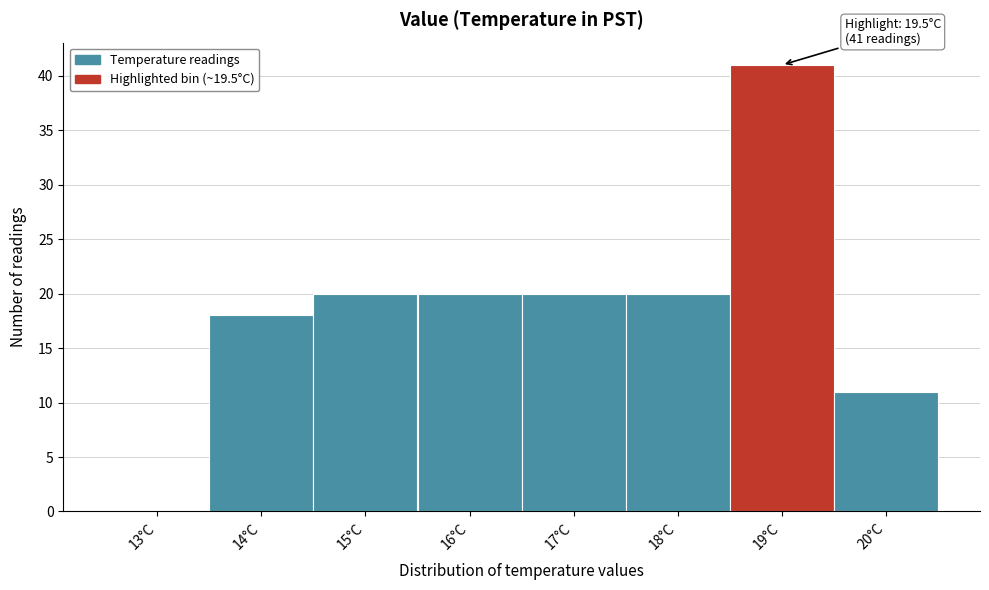

Reading right to left, extract all data points from this chart.

20°C=11	19°C=41	18°C=20	17°C=20	16°C=20	15°C=20	14°C=18	13°C=0